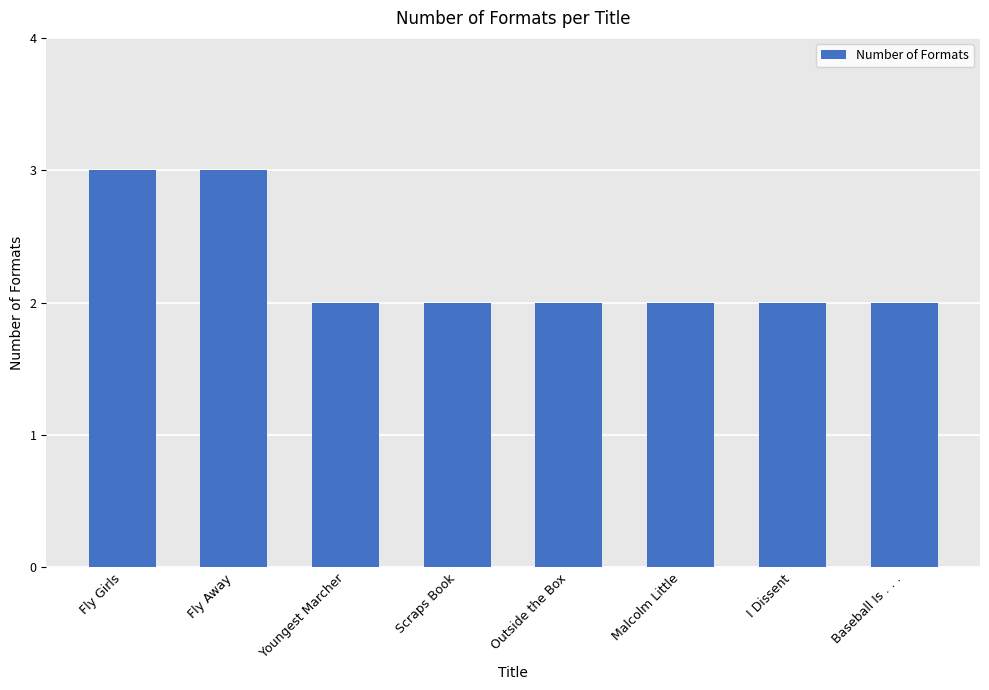

How many bars are there in total?

8